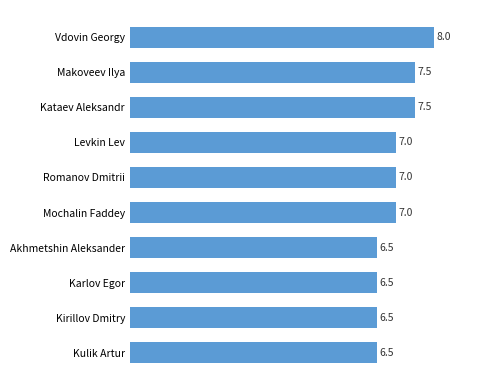

What is the difference between the maximum and minimum values?

1.5